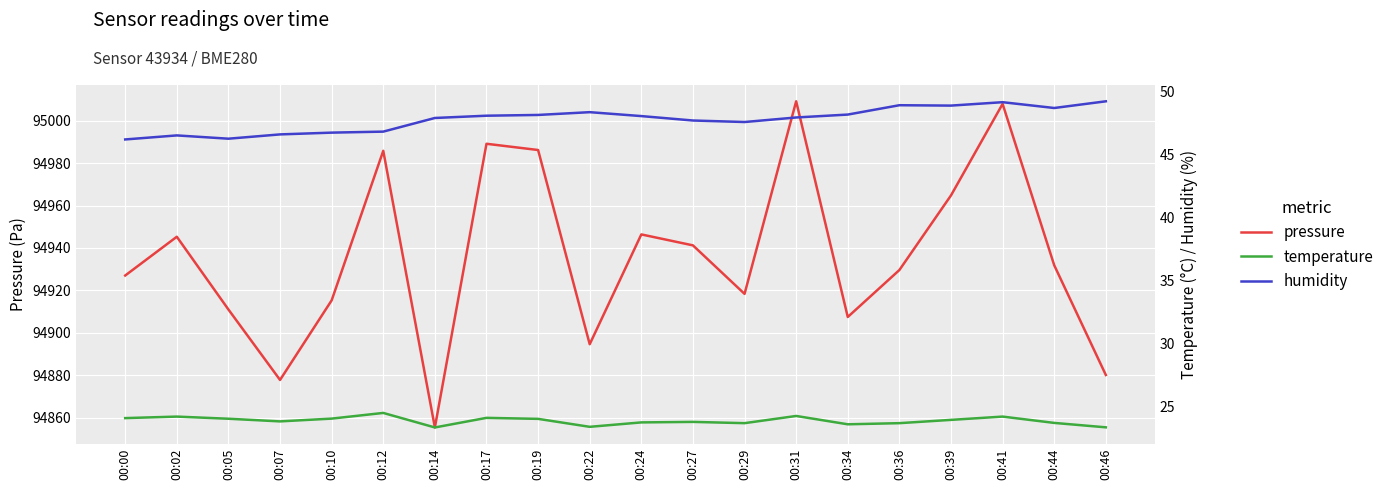

What is the approximate value of humidity at 00:10?

46.7